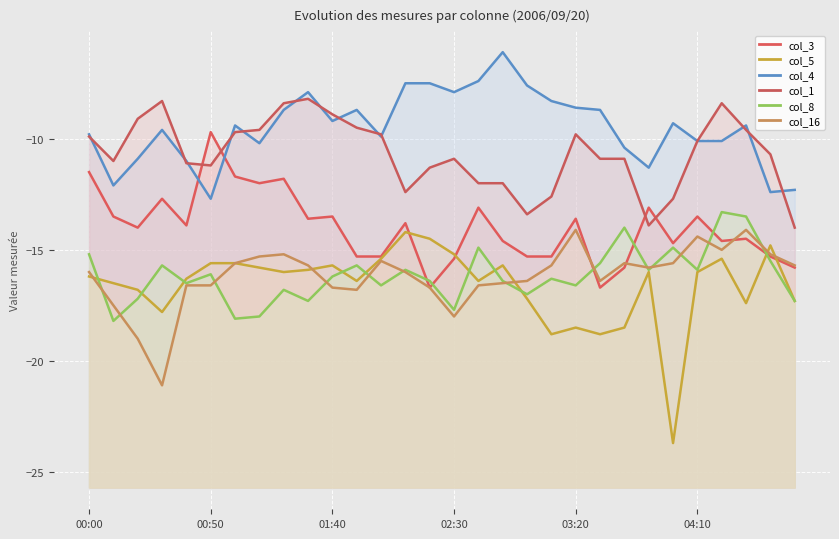

Between which two adjacent categories do col_5 and col_8 first intersect?

00:00 and 00:50